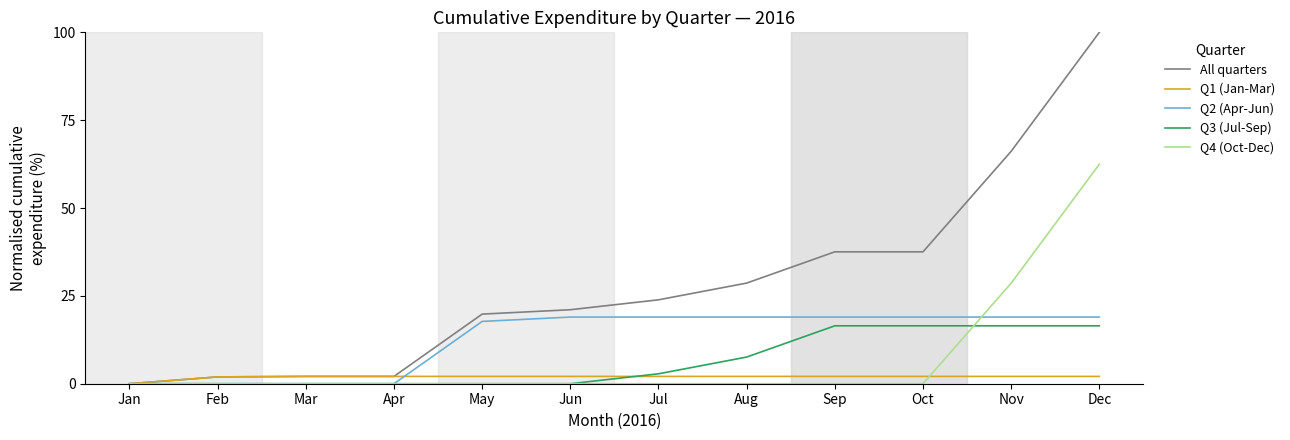

What is the difference between the highest and lowest values at Jun?

21.1